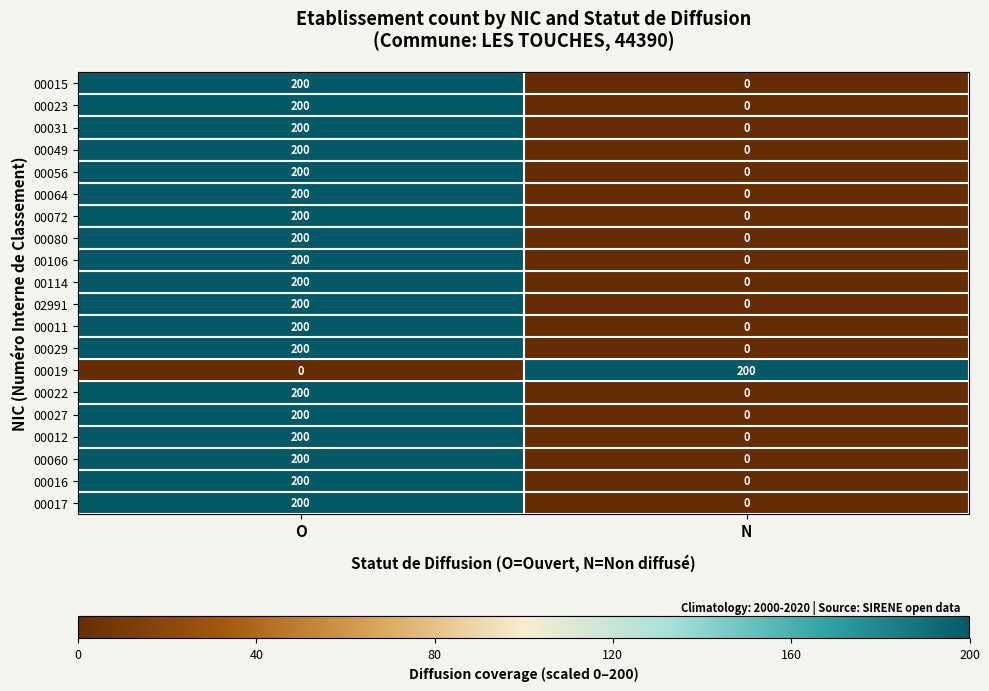

True or false: 00064 has a value of 200 at O.

True